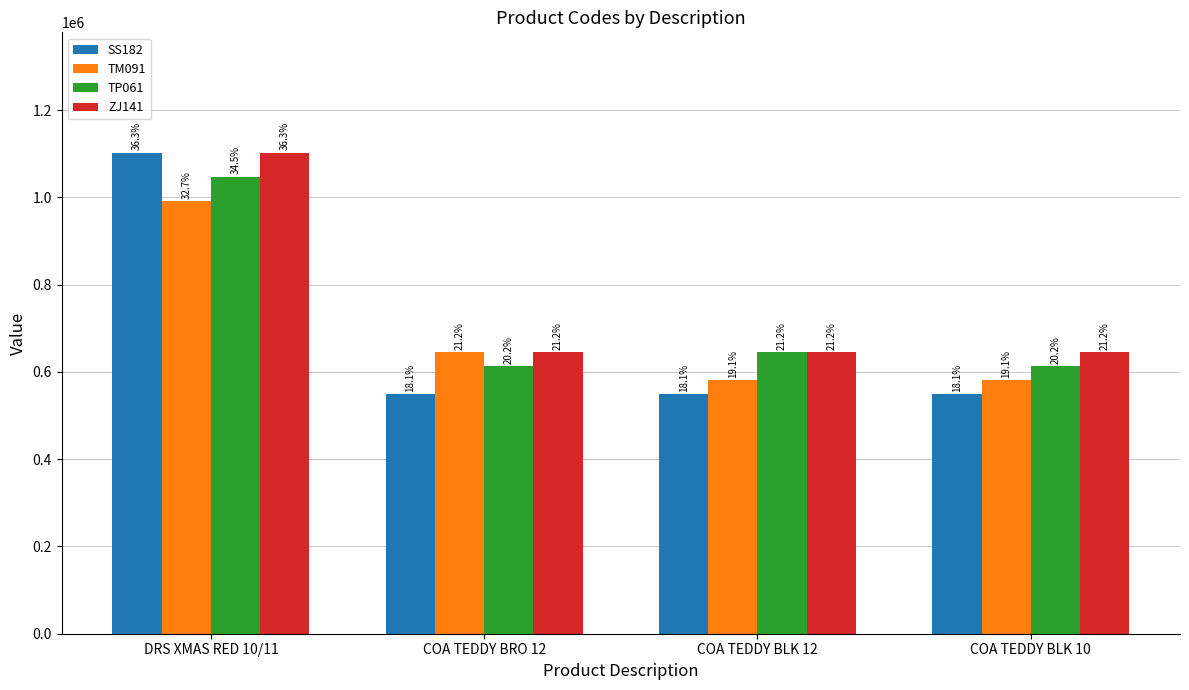

What position from the right is COA TEDDY BLK 10?

1